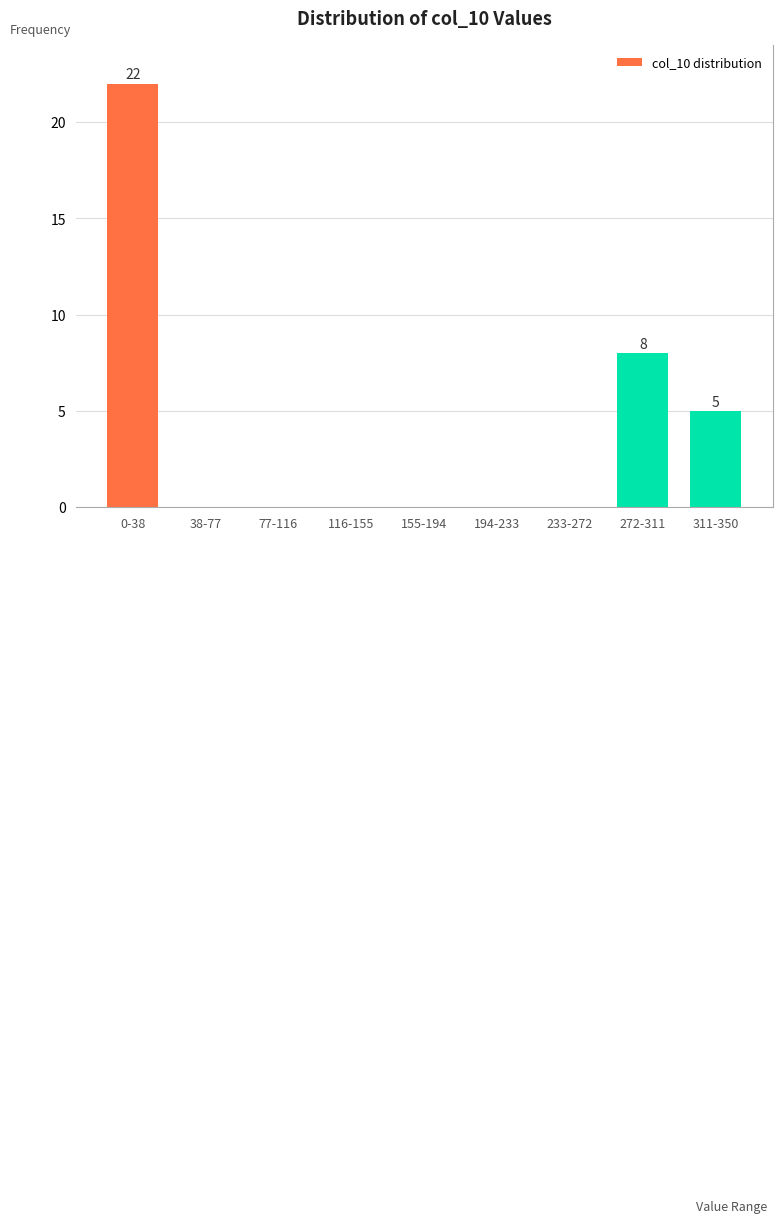

Reading left to right, what are all the values shown in this chart?

0-38=22	38-77=0	77-116=0	116-155=0	155-194=0	194-233=0	233-272=0	272-311=8	311-350=5